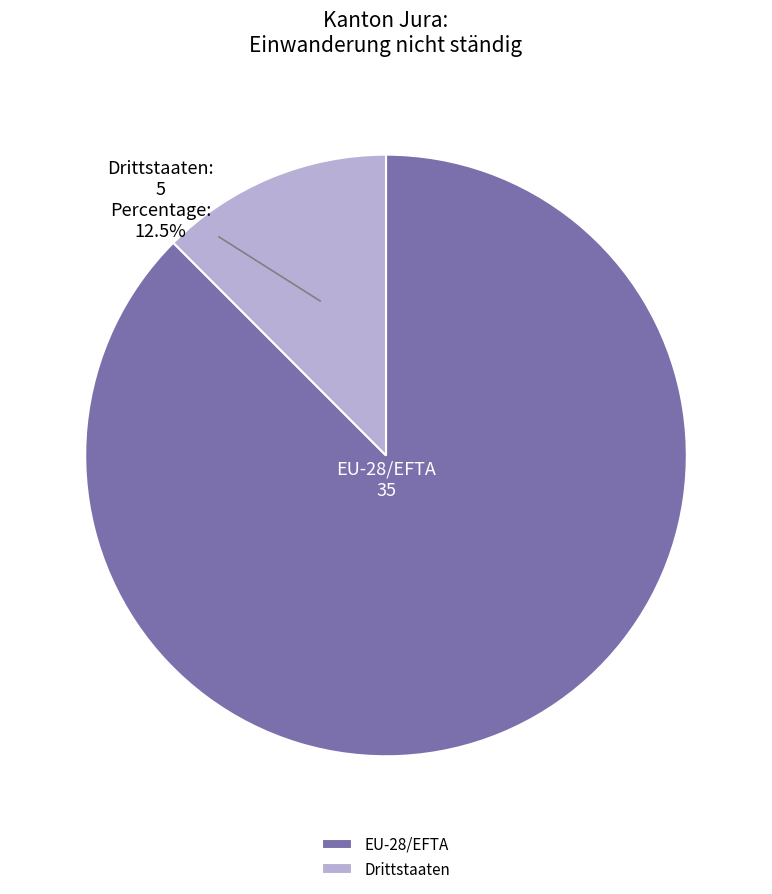

Is the sum of EU-28/EFTA and Drittstaaten greater than half?

Yes